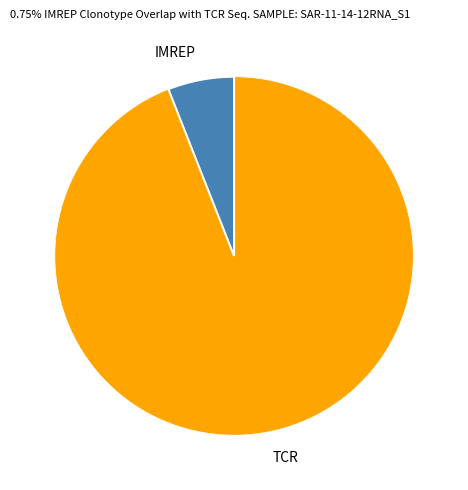

What is the smallest slice in the pie chart?

IMREP